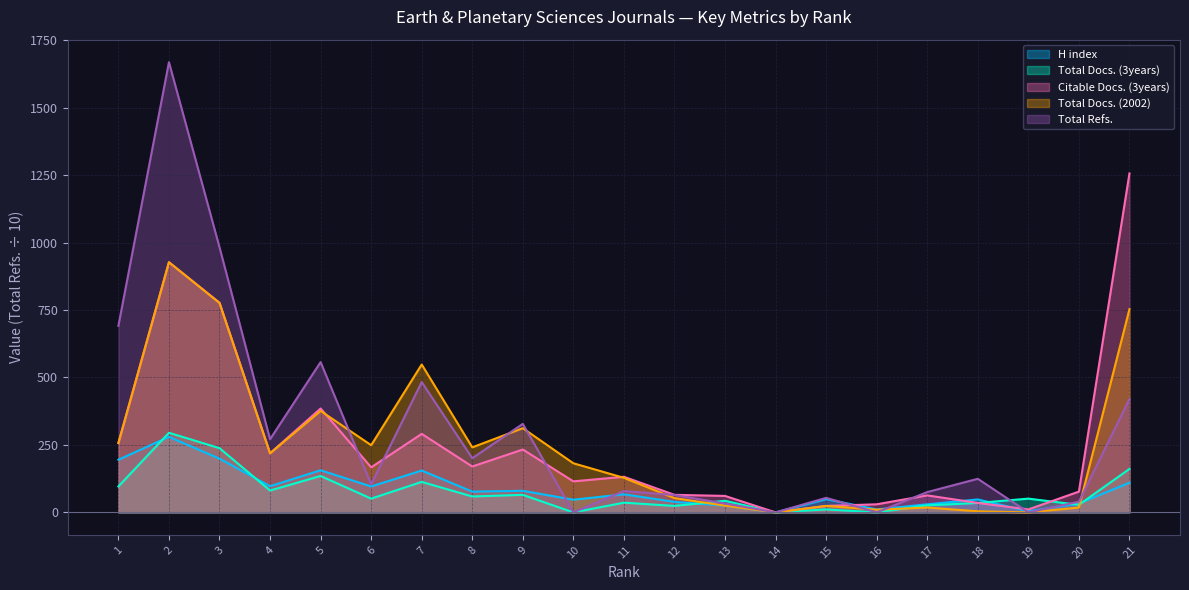

In H index, how many points are lower than both neighbors (excluding endpoints)?

7